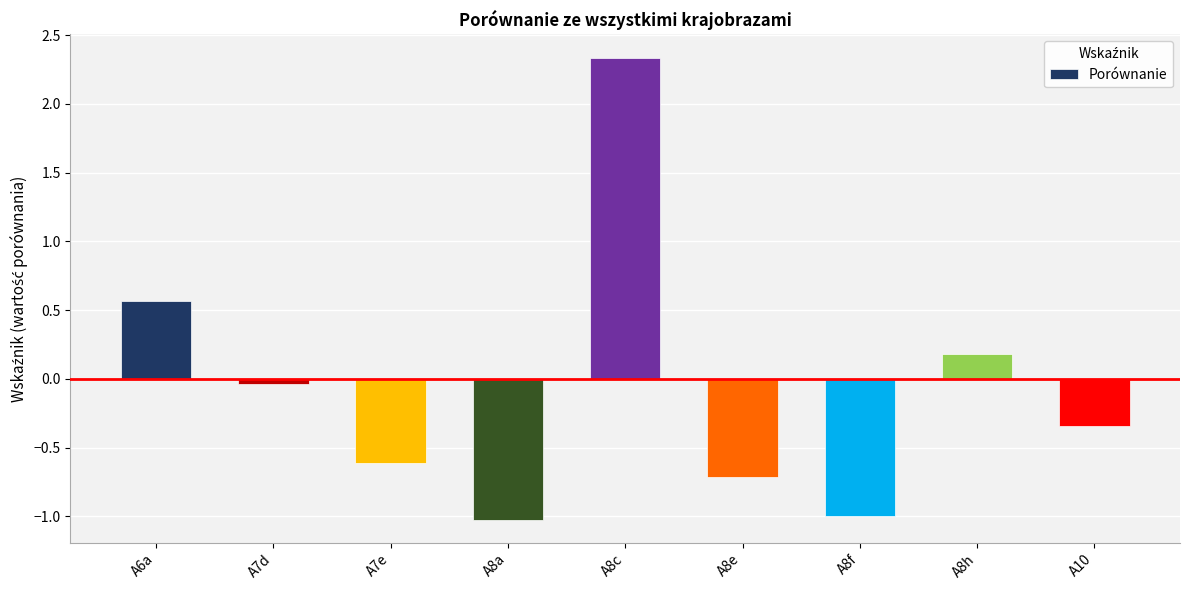

Count the number of categories in the chart.

9